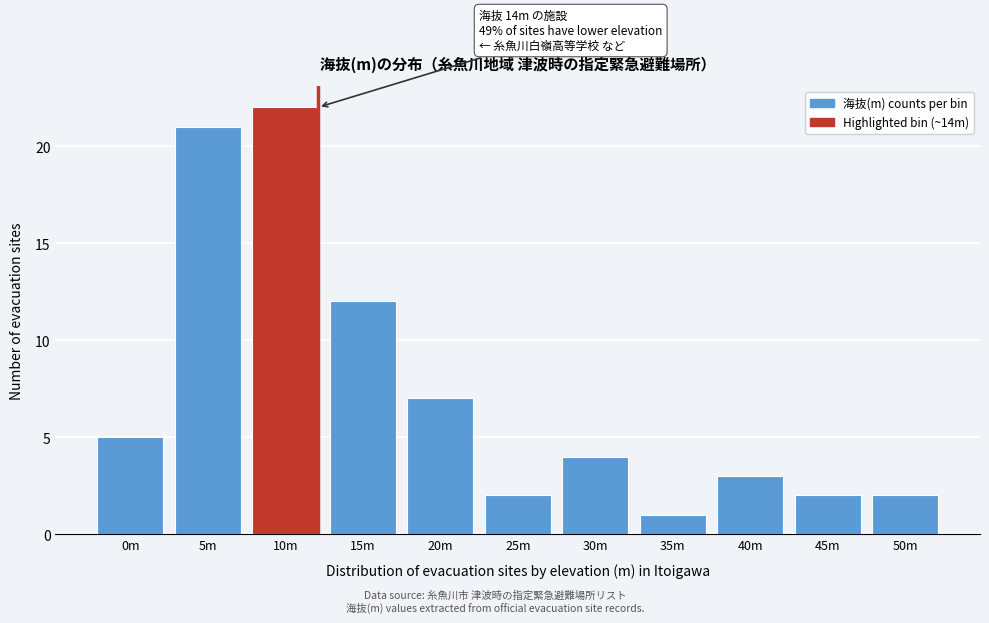

Reading left to right, transcribe all the data shown in this chart.

5	21	22	12	7	2	4	1	3	2	2